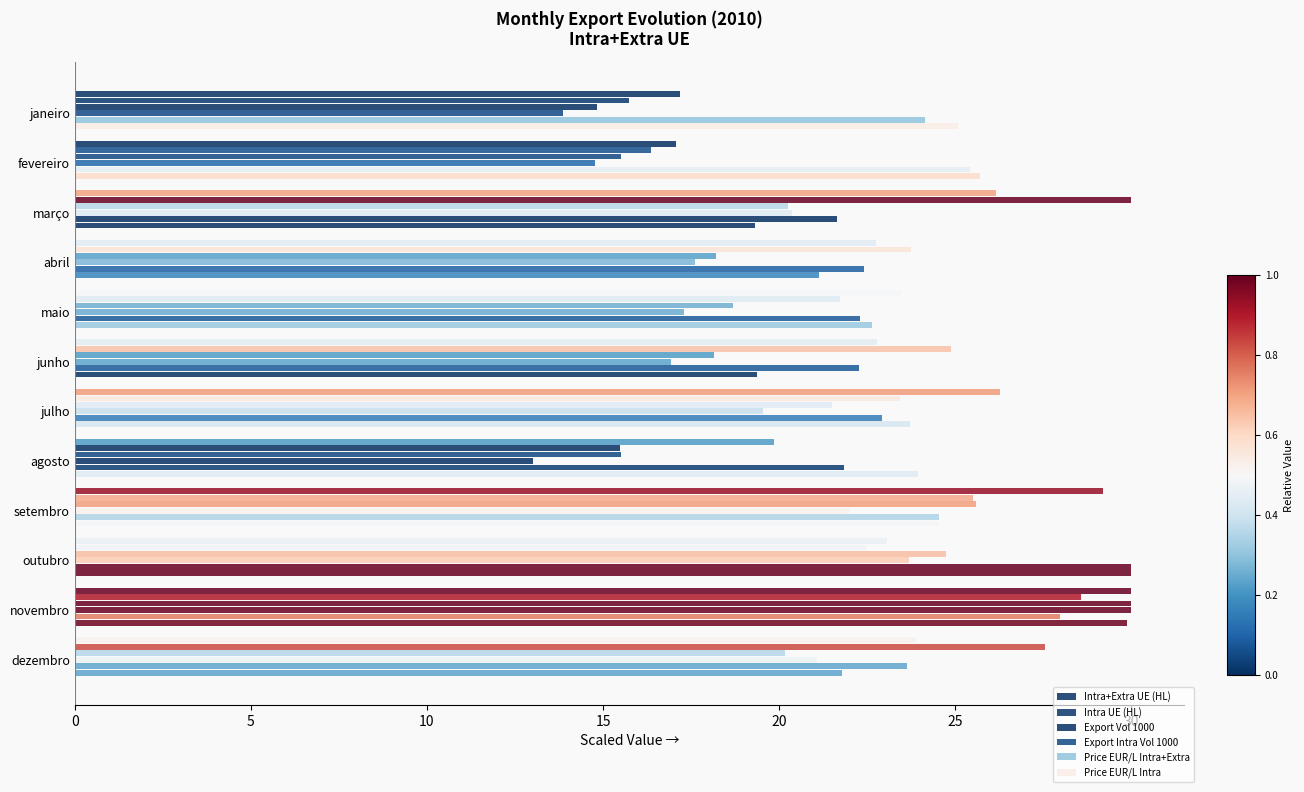

What is the sum of all Price EUR/L Intra values?

287.1